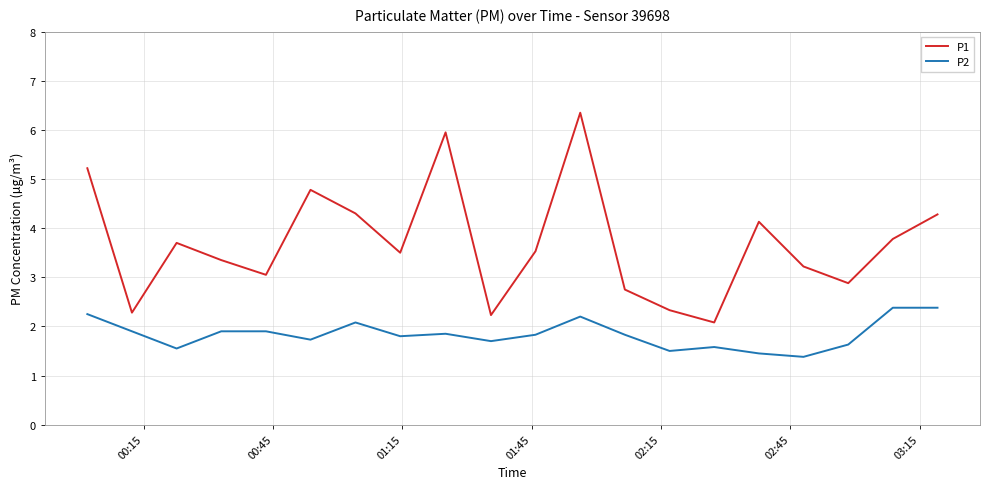

What is the difference between the maximum and minimum values in the P2 series?

1.0